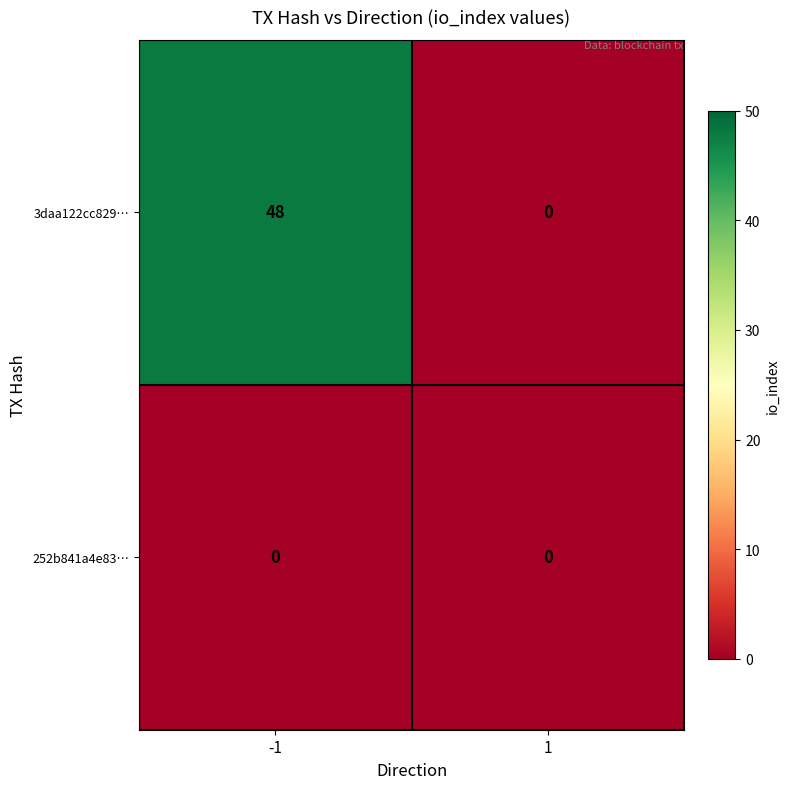

What is the sum of the 3daa122cc829… values at -1 and 1?

48